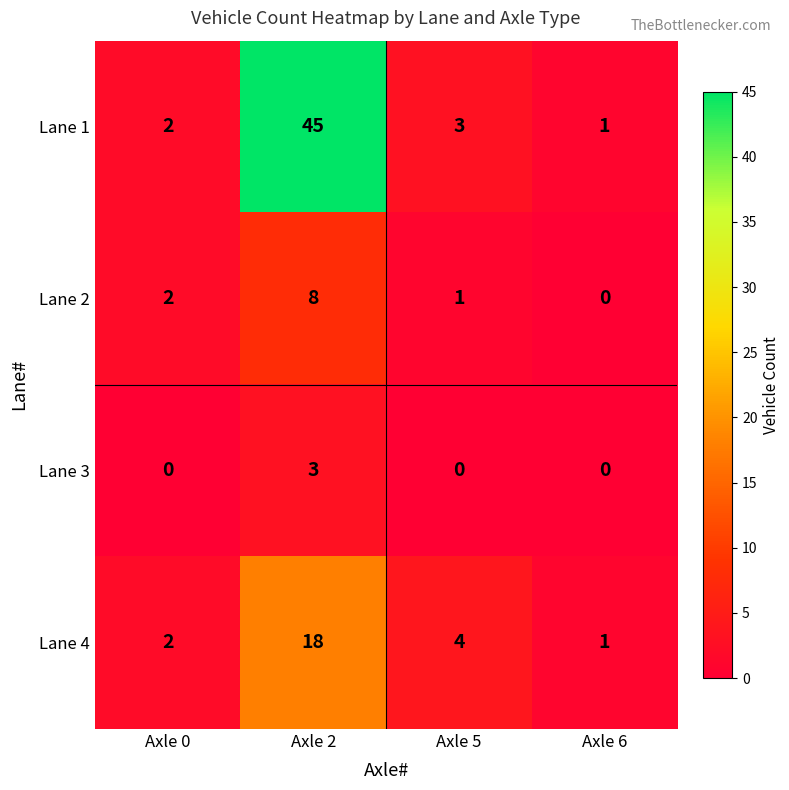

What is the greatest value displayed?

45